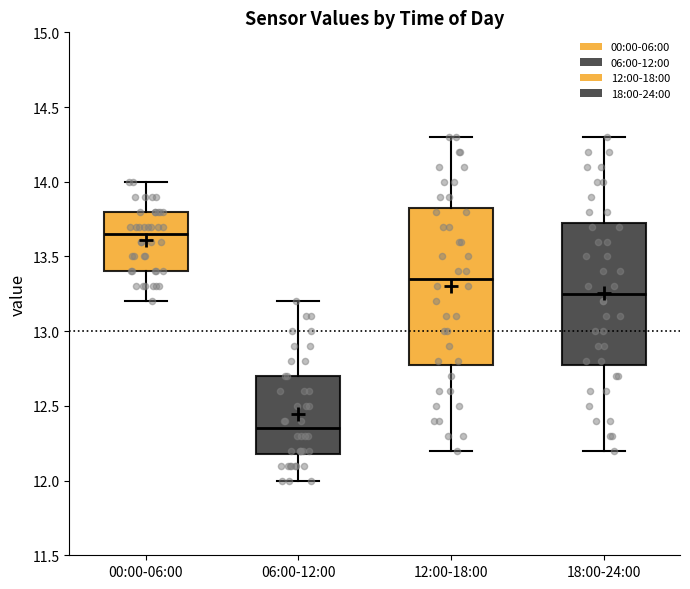

Reading left to right, transcribe this box plot: for each box, give where its median line is, the range the box spans, and where its two whiskers end, as read against the y-axis. The values are not printed on the chart, so give them approximately, as read against the axis.

00:00-06:00: median 13.65, box 13.40 to 13.80, whiskers 13.20 to 14.00
06:00-12:00: median 12.35, box 12.20 to 12.70, whiskers 12.00 to 13.20
12:00-18:00: median 13.35, box 12.80 to 13.85, whiskers 12.20 to 14.30
18:00-24:00: median 13.25, box 12.80 to 13.75, whiskers 12.20 to 14.30